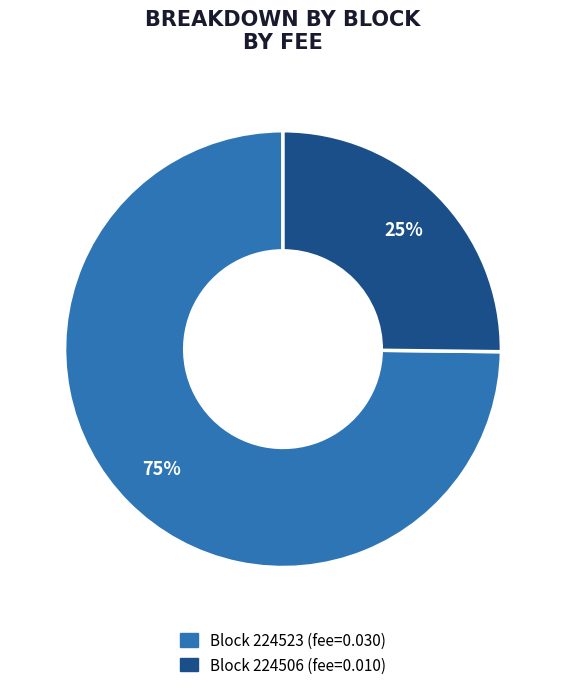

To the nearest percent, what is the average slice percentage?

50%